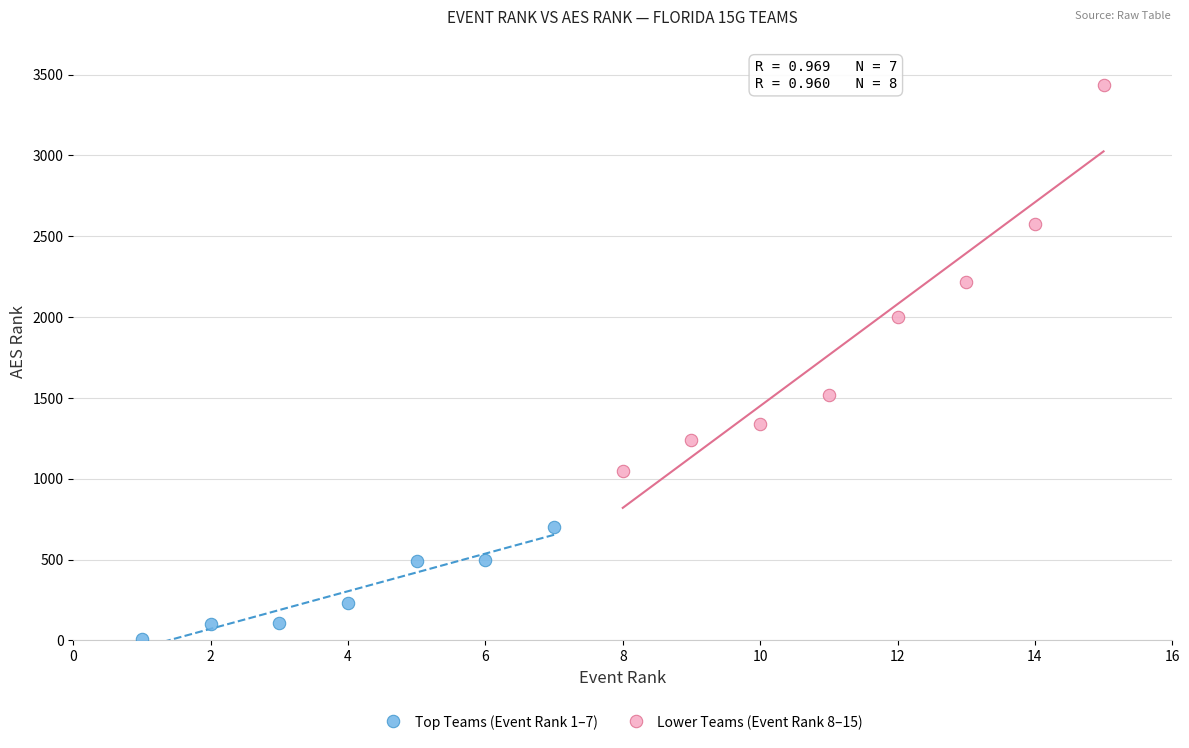

Which series has the largest Y range (max minus min)?

Lower Teams (Event Rank 8–15)